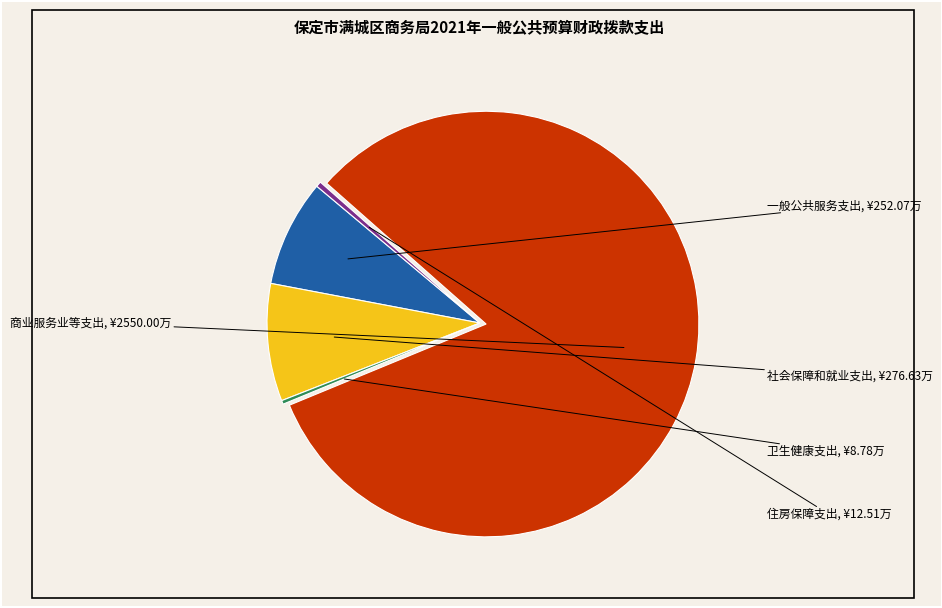

How many slices are in this pie chart?

5